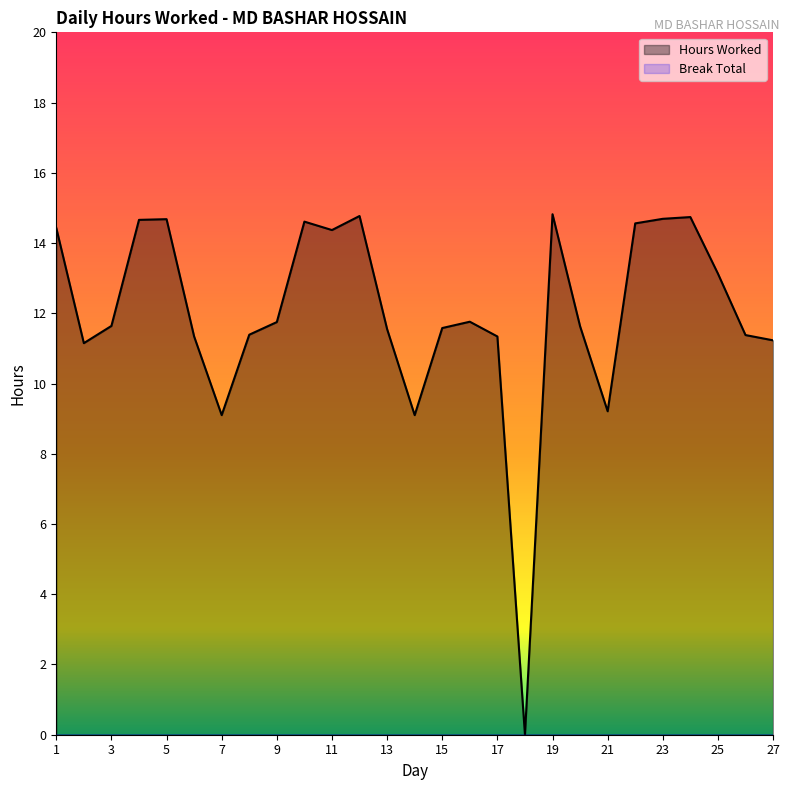

How many data points does each series have?

27